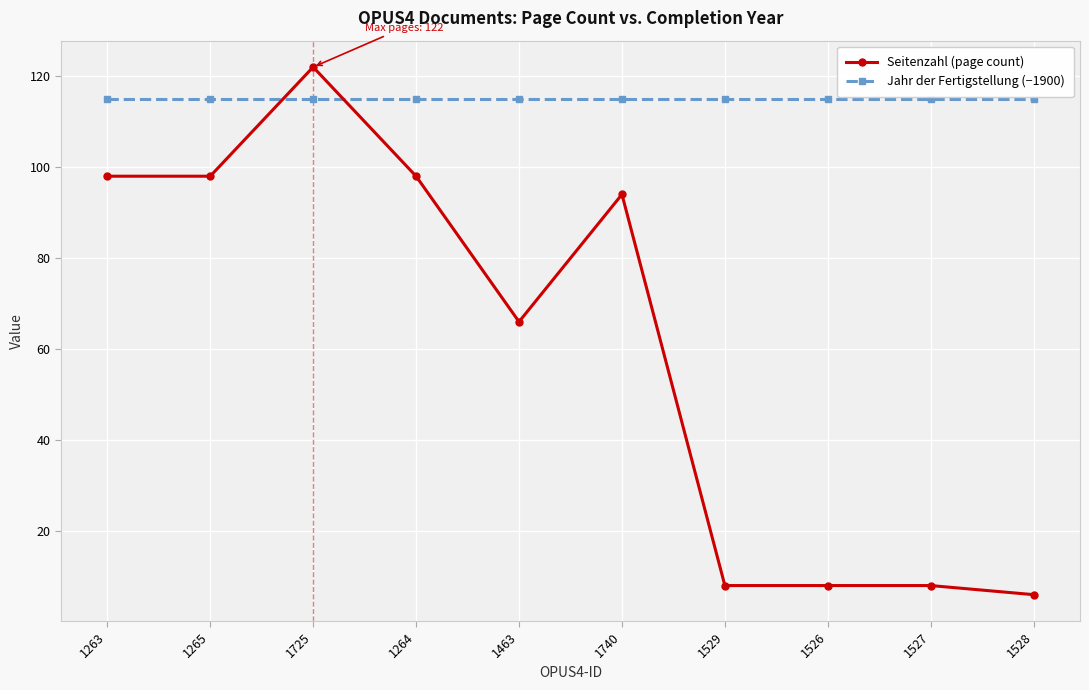

List the series in order of their peak value, lowest first.

Jahr der Fertigstellung (−1900), Seitenzahl (page count)